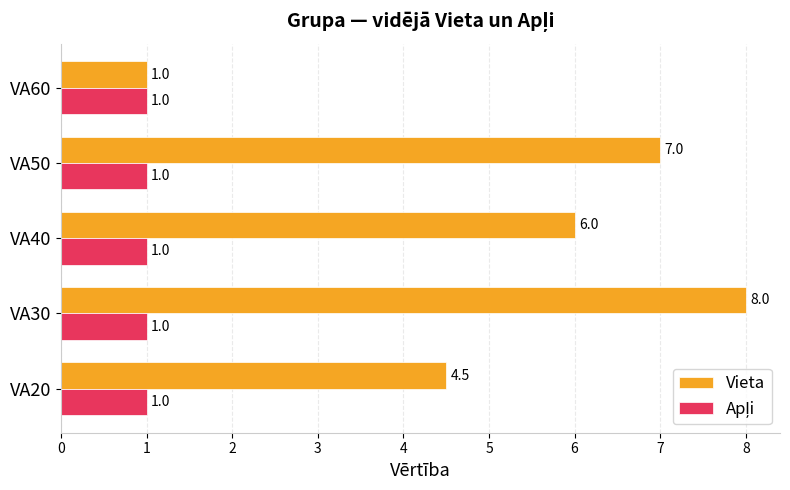

Where is Vieta nearest to the value 4?

VA20